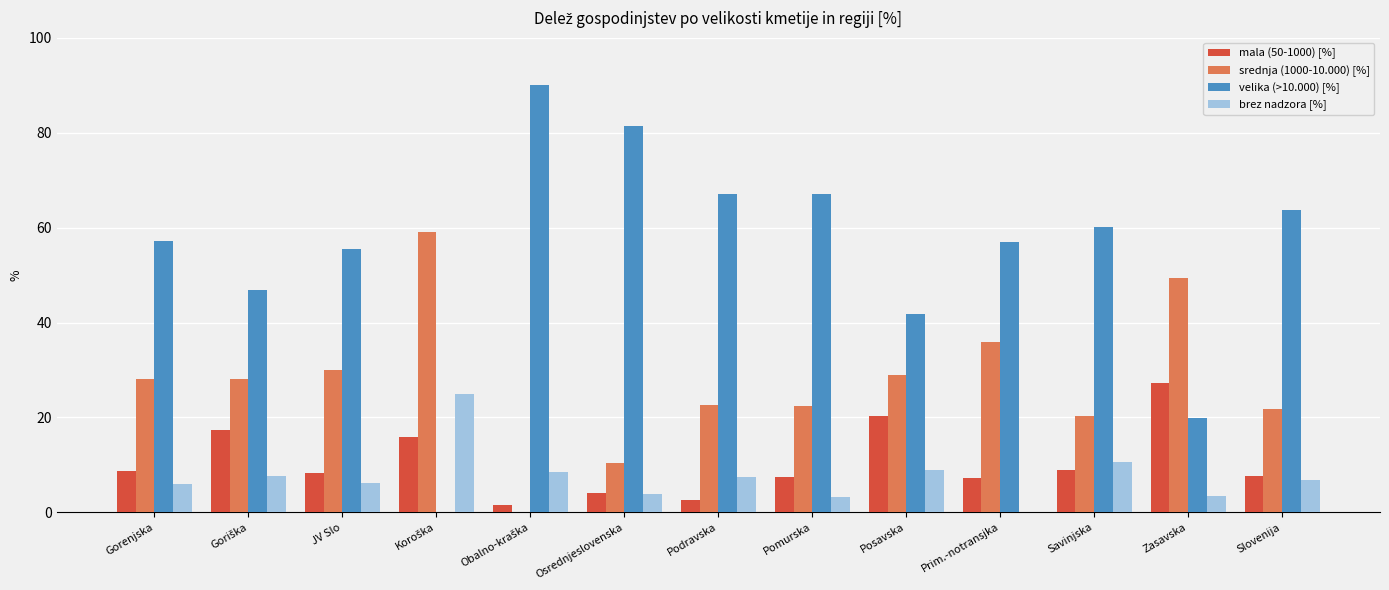

What is the greatest value displayed?

90.0